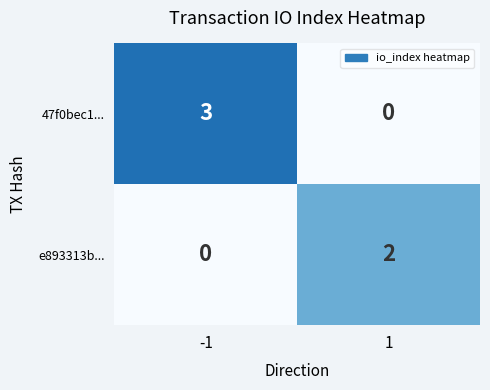

What is the greatest value displayed?

3